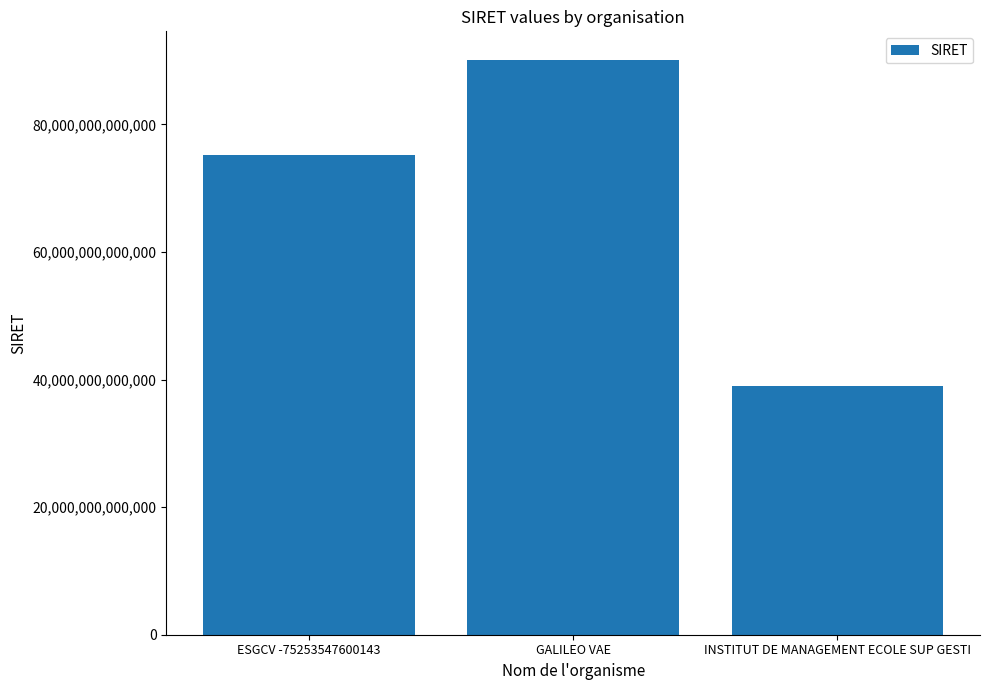

Where is the data nearest to the value 64558478000028?

ESGCV -75253547600143